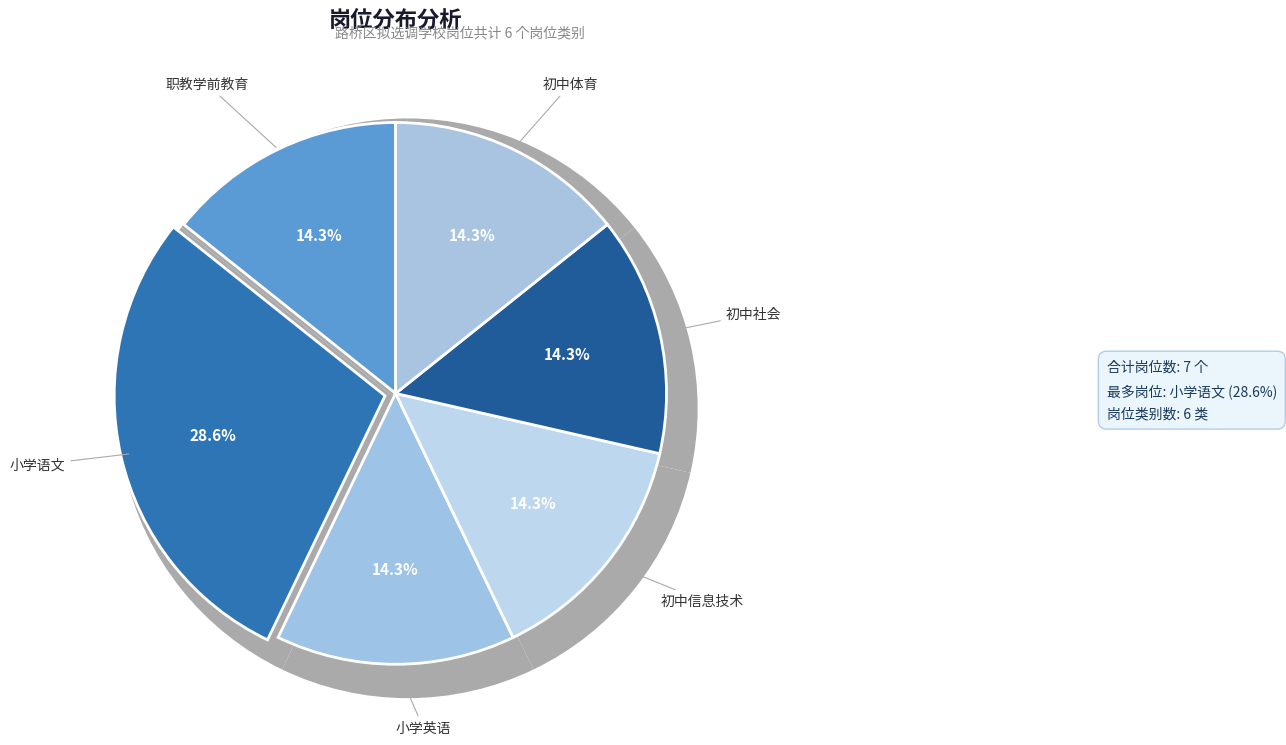

To the nearest percent, what portion does 初中体育 represent?

14%